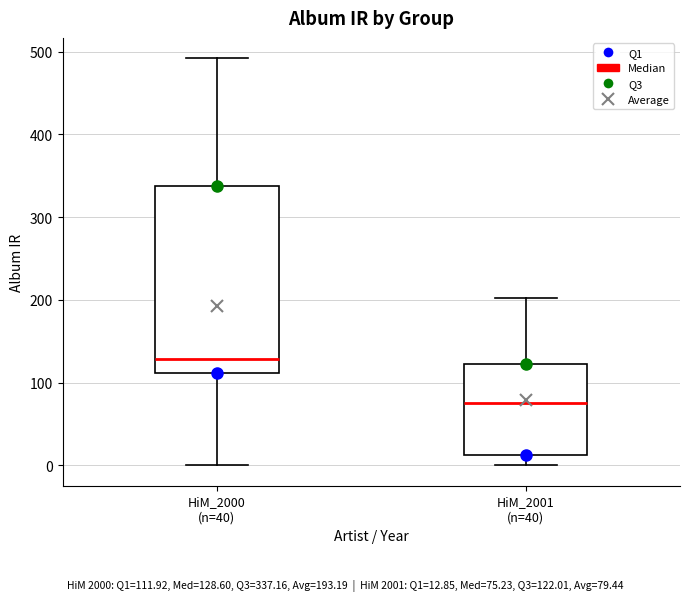

Comparing the boxes themselves (not the whiskers), which one is the tallest?

HiM_2000 (n=40)